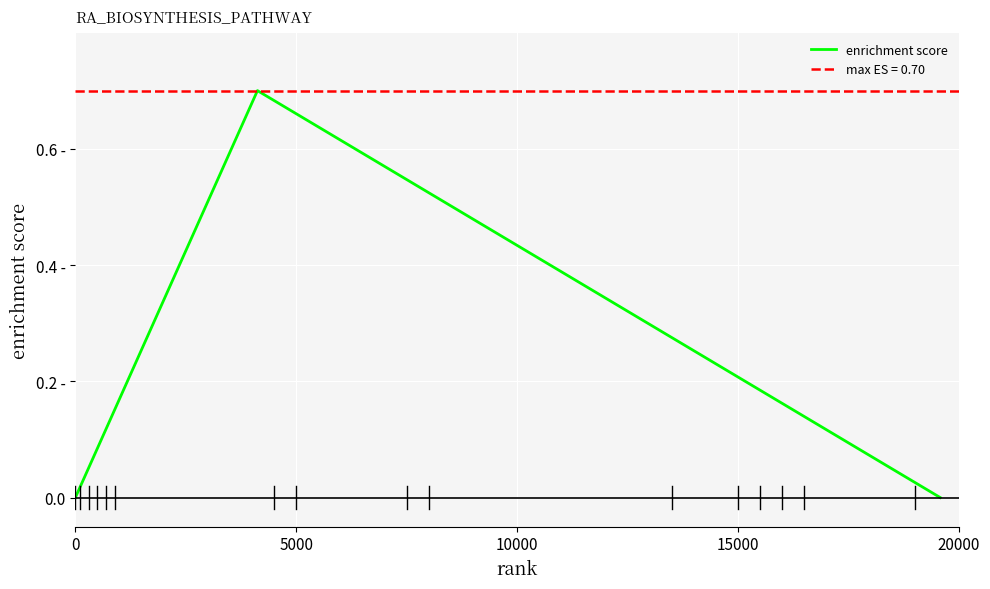

What is the difference between the maximum and minimum values?

0.7